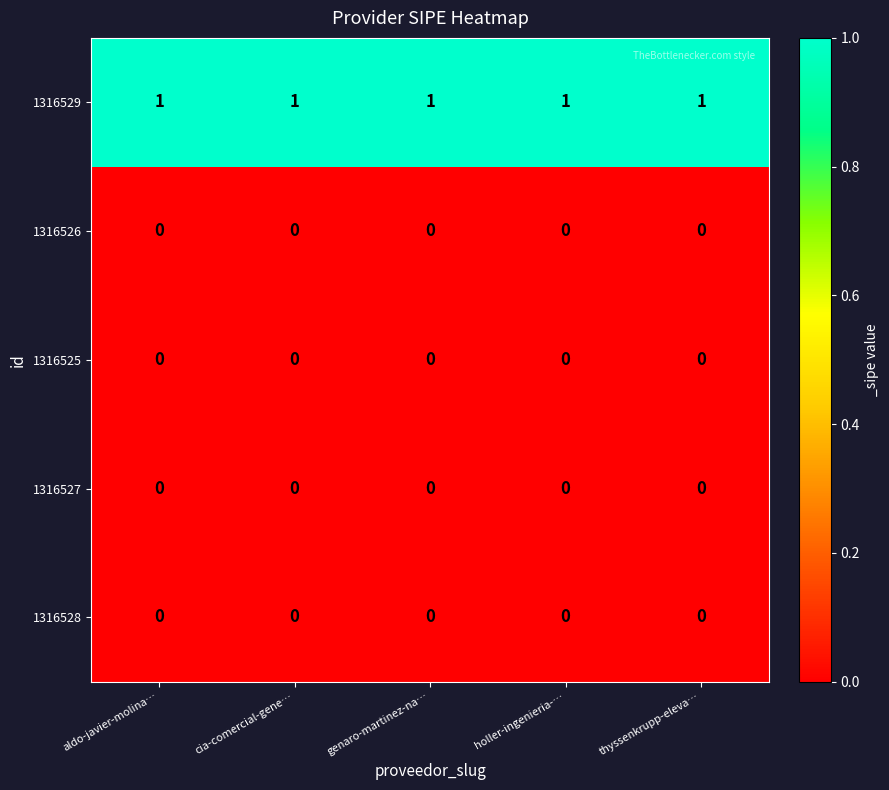

At how many categories does at least one series exceed 0?

5